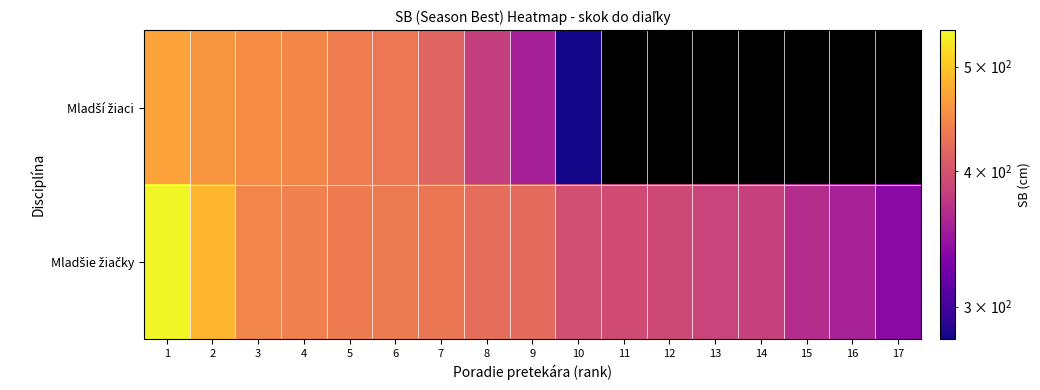

How many data points in Mladšie žiačky are above 420?

8